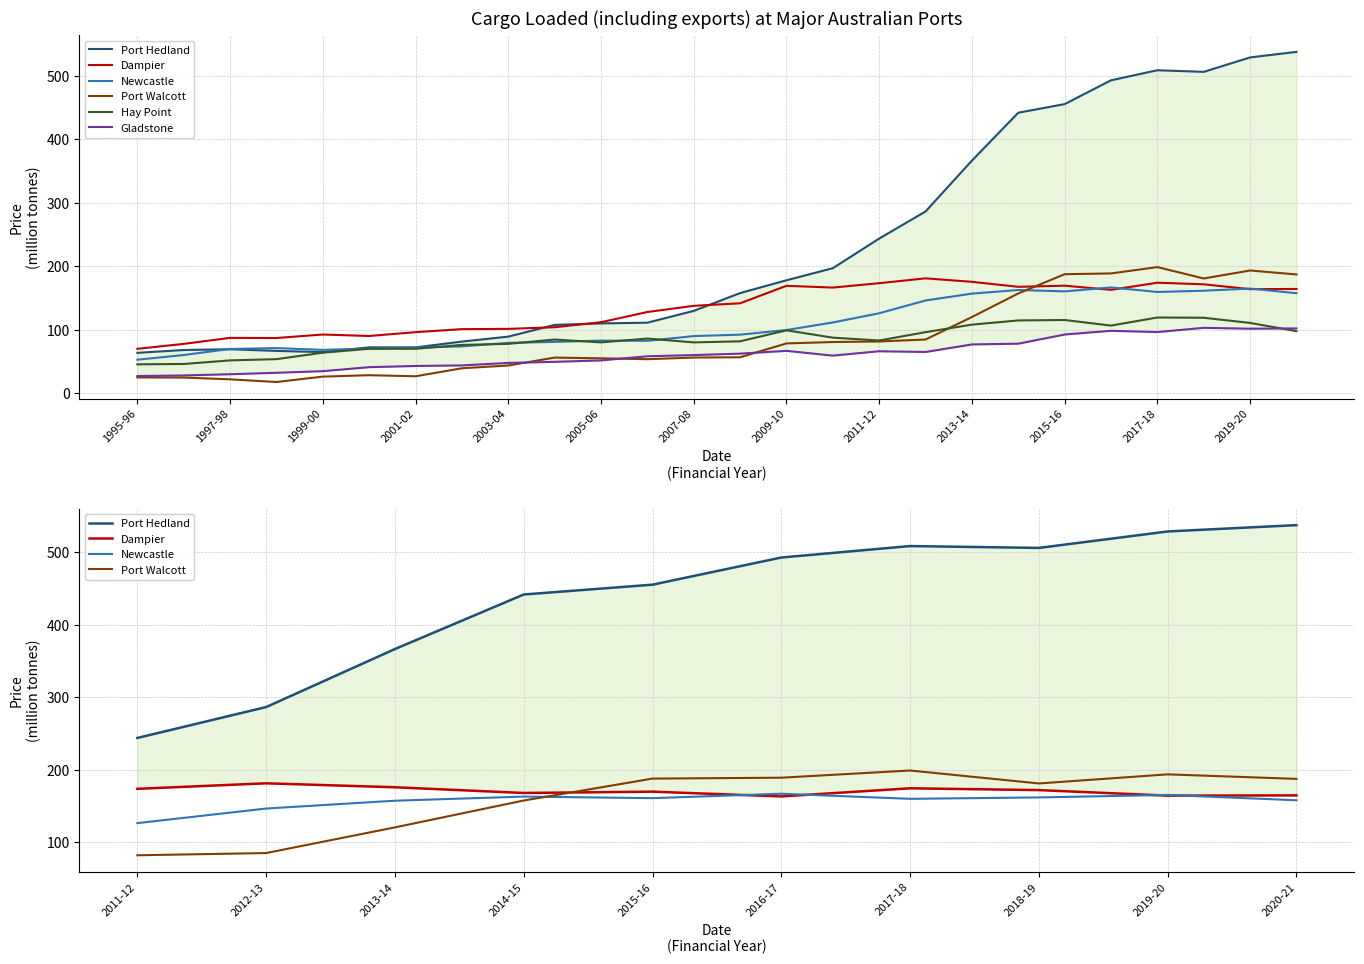

At which category does the chart reach its peak across all series?

2020-21